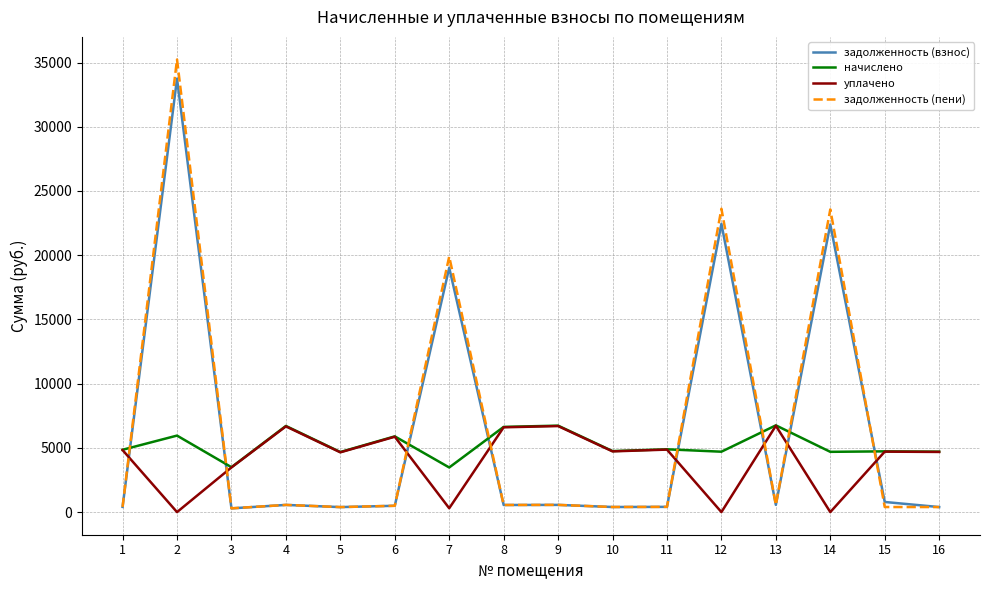

How many intersections are there between задолженность (пени) and уплачено?

8